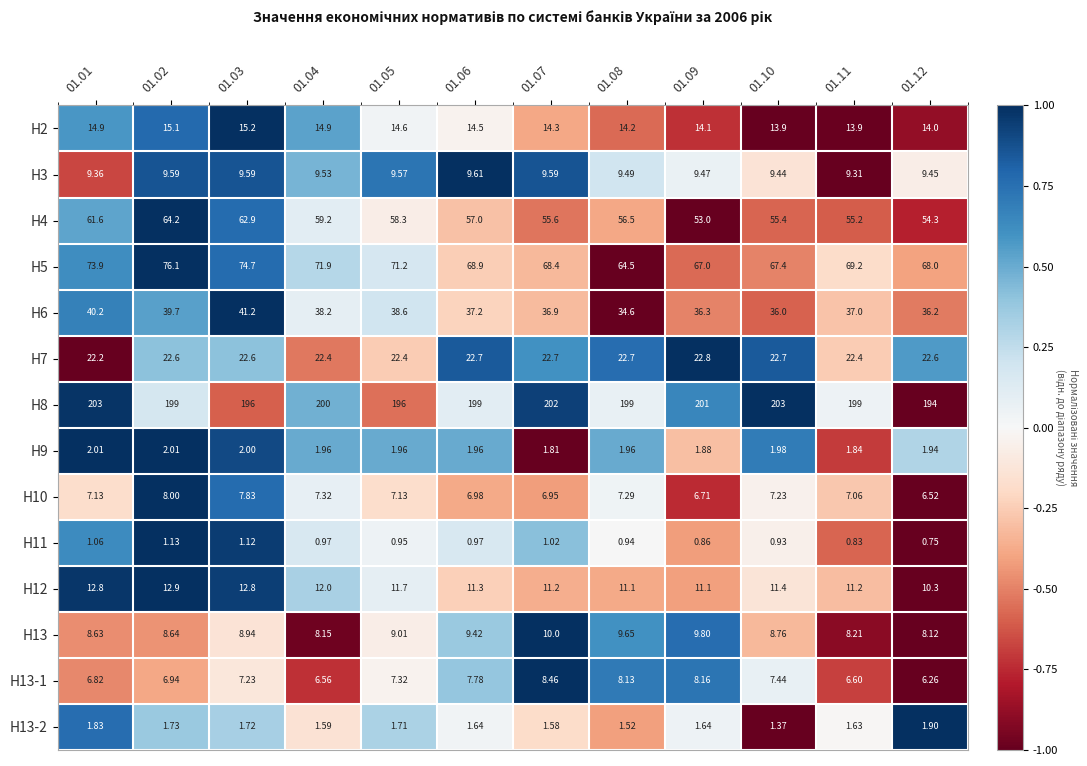

Is the value of H7 at 01.12 greater than the value of H13 at 01.10?

Yes